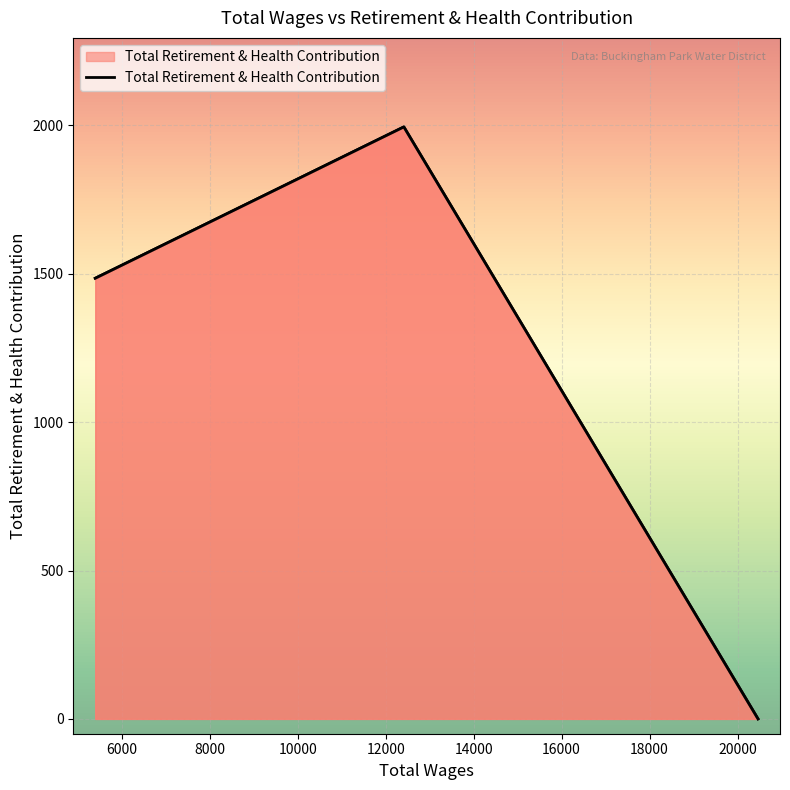

What is the difference between the values at 5400.0 and 20464.0?

1485